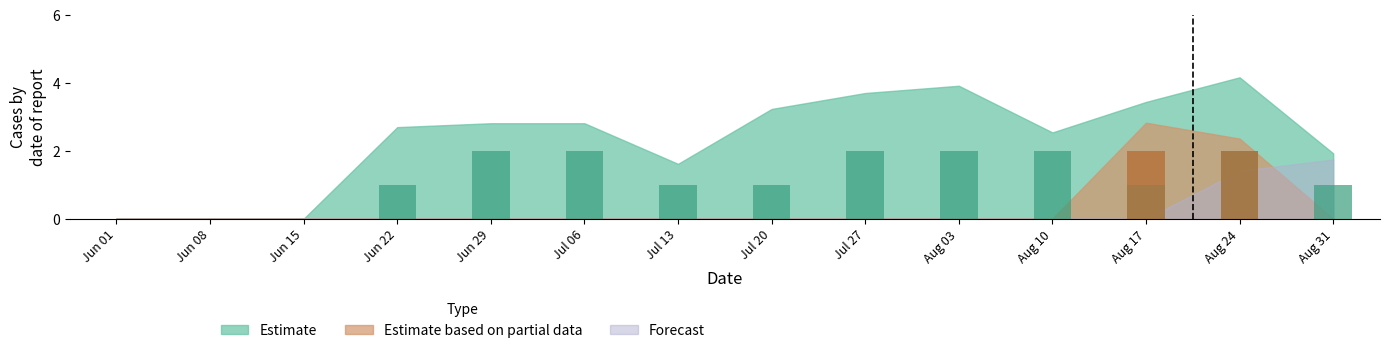

Rank the series at Jul 27 from highest to lowest value.

Estimate, Estimate based on partial data